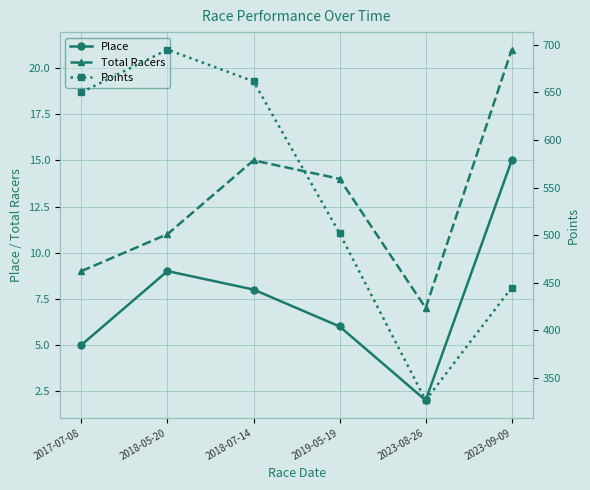

At which category does Total Racers reach its first local peak?

2018-07-14